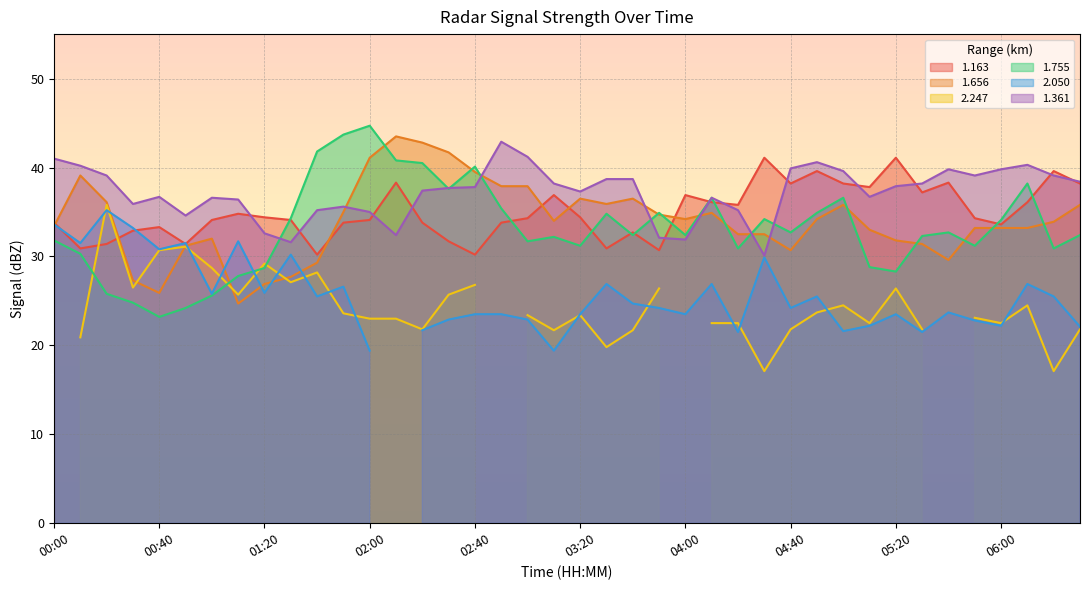

Which category has the lowest value across all series?

00:40